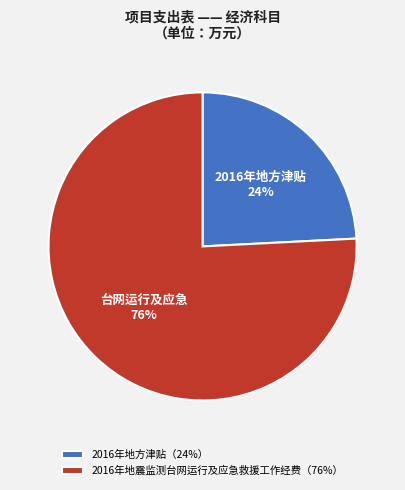

To the nearest percent, what portion does 2016年地方津贴 represent?

24%